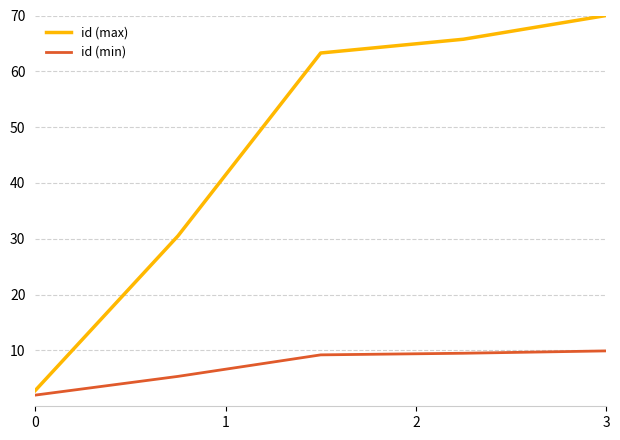

Reading right to left, what are all the values shown in this chart?

id (max): 70.0	65.8	63.3	30.5	2.8
id (min): 9.9	9.5	9.2	5.4	2.0